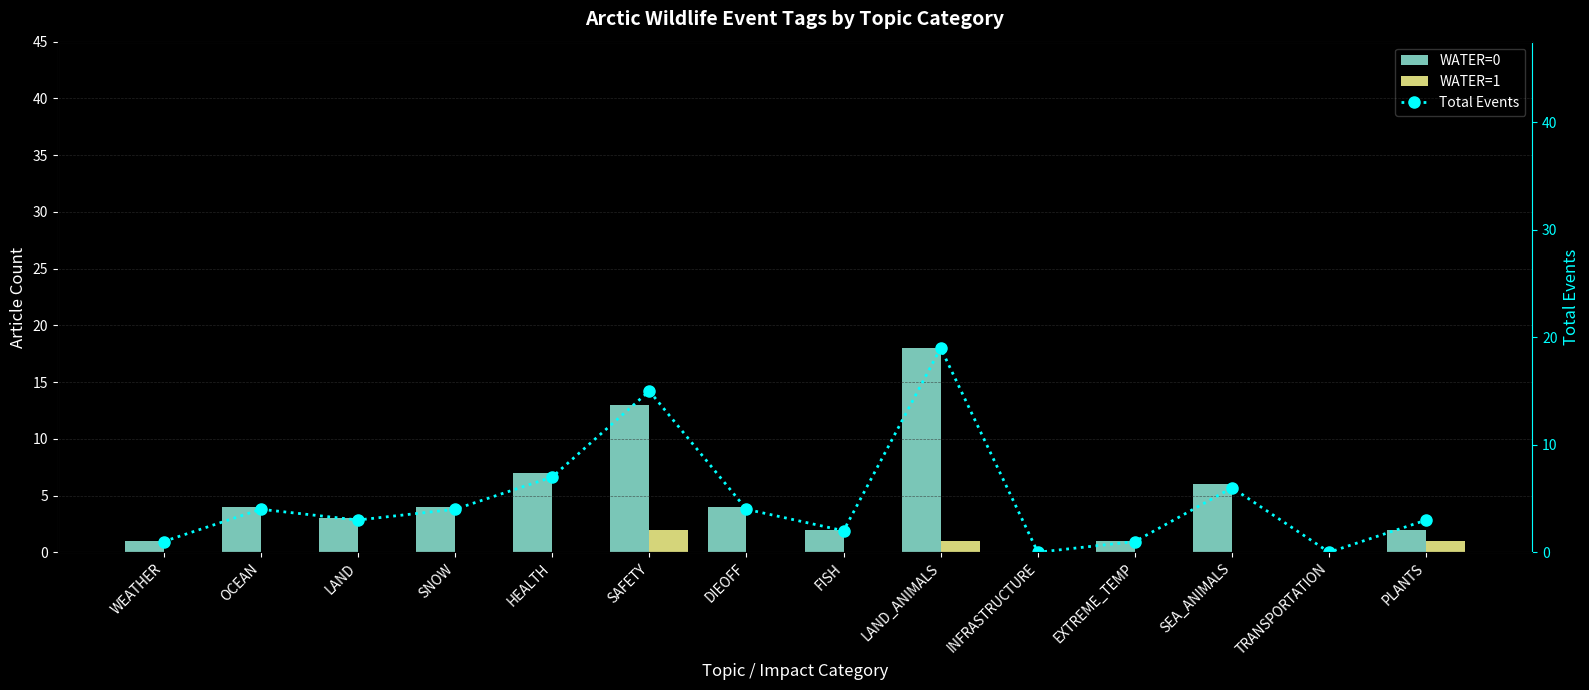

The value of WATER=1 at SAFETY is 2. True or false?

True